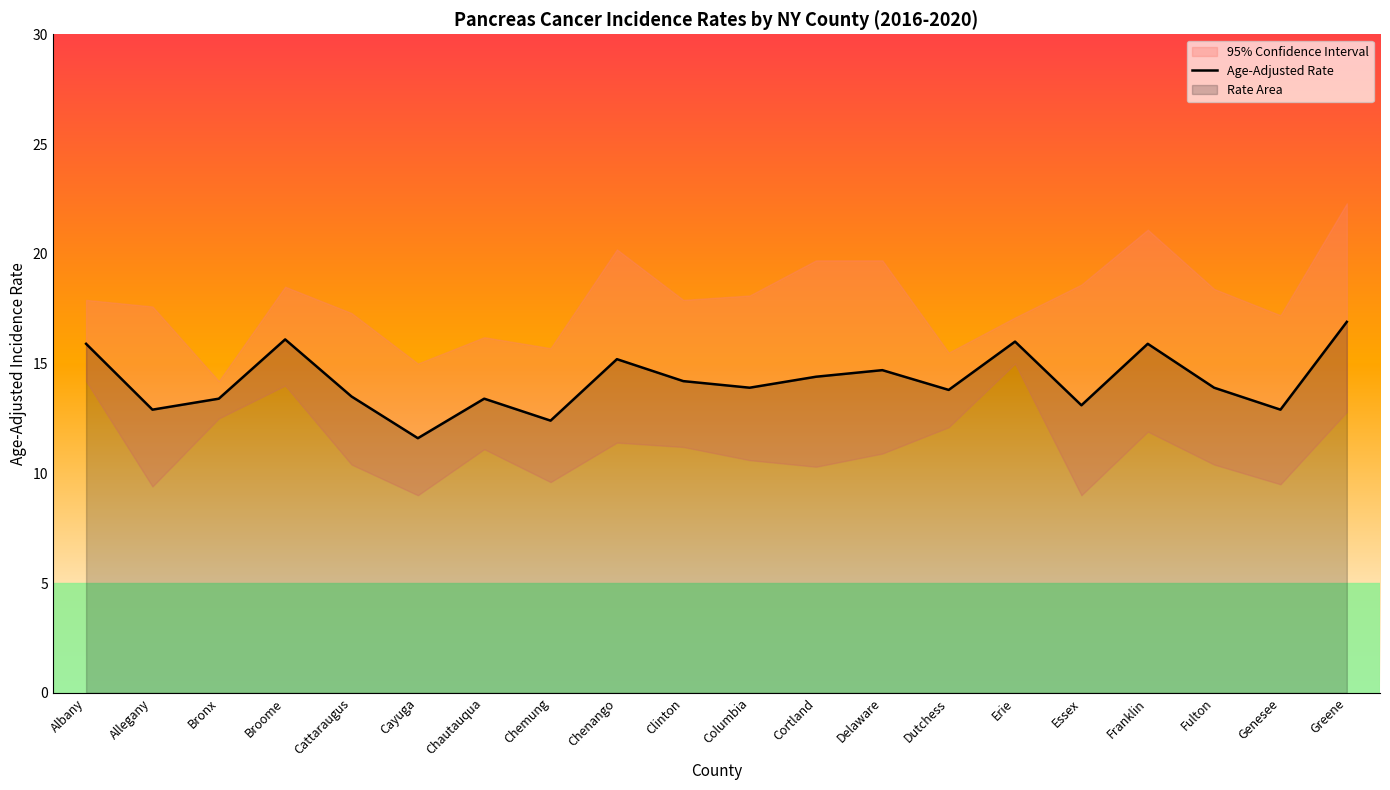

What is the maximum value shown in the chart?

16.9